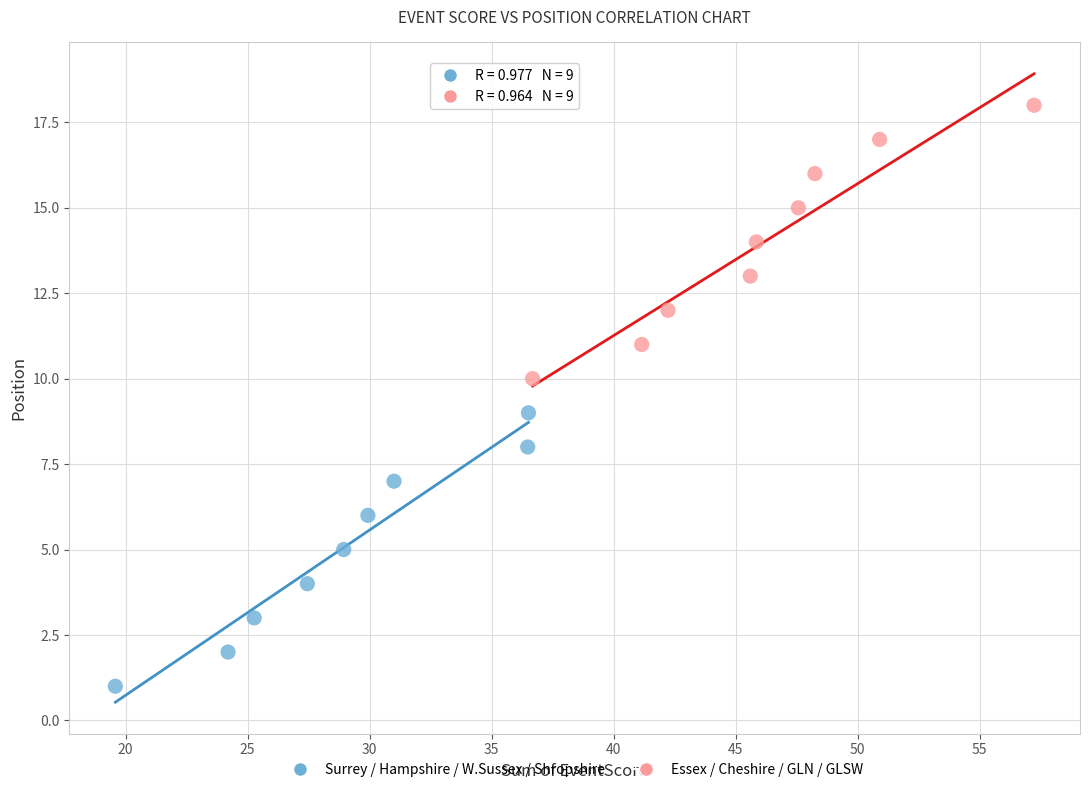

Which series contains the highest Y value?

Essex / Cheshire / GLN / GLSW